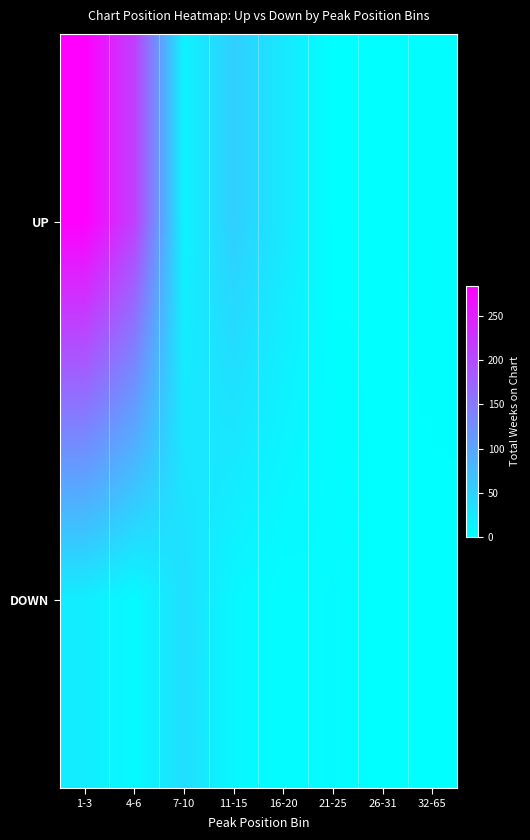

At 21-25, list the series in order from largest to smallest.

DOWN, UP